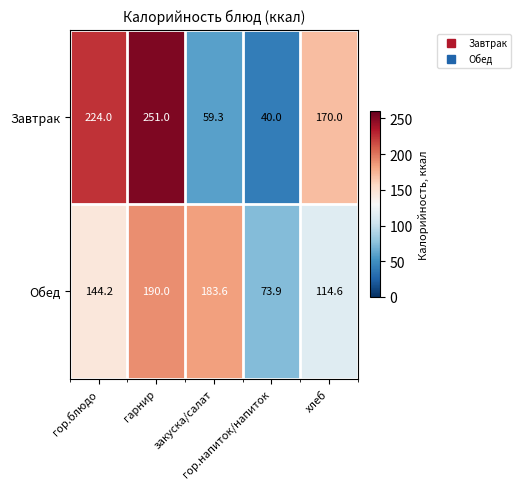

Which series has the largest total across all categories?

Завтрак